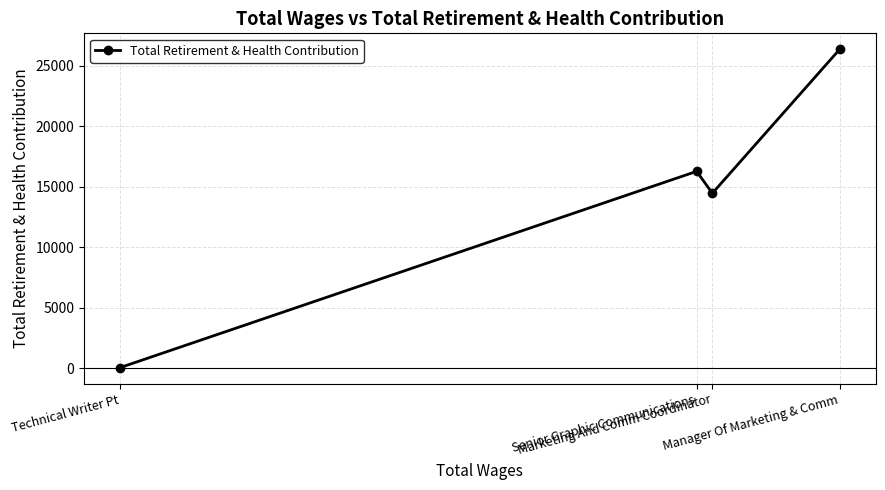

What value does the data have at Marketing And Comm Coordinator, to the nearest 50?

14450